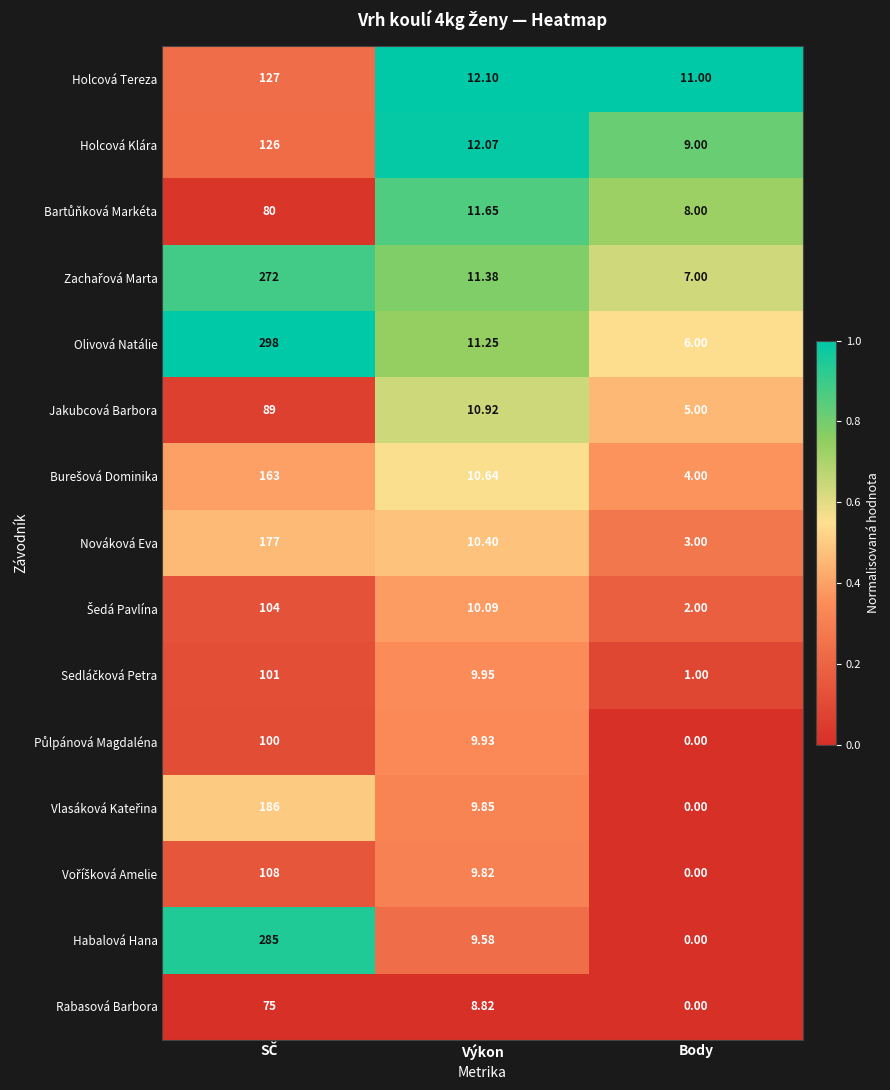

Which category has the lowest value across all series?

Body